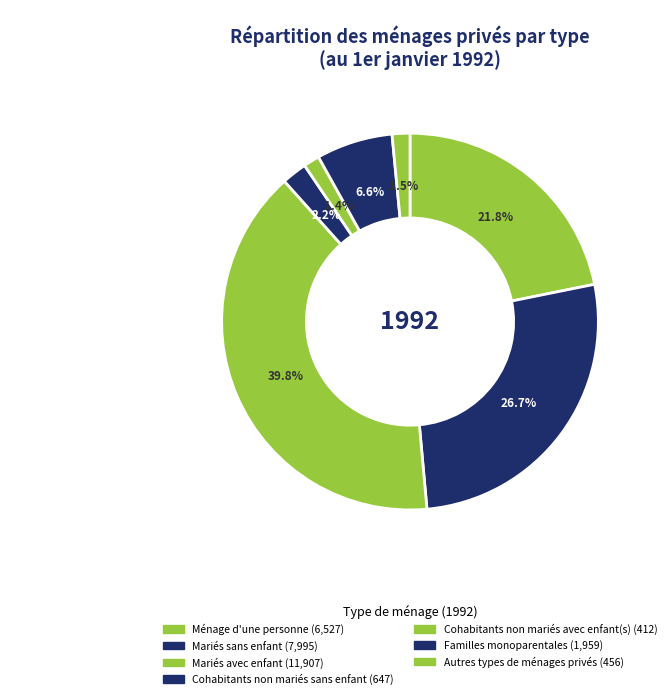

What is the change in value from Mariés sans enfant to Familles monoparentales?

-6036